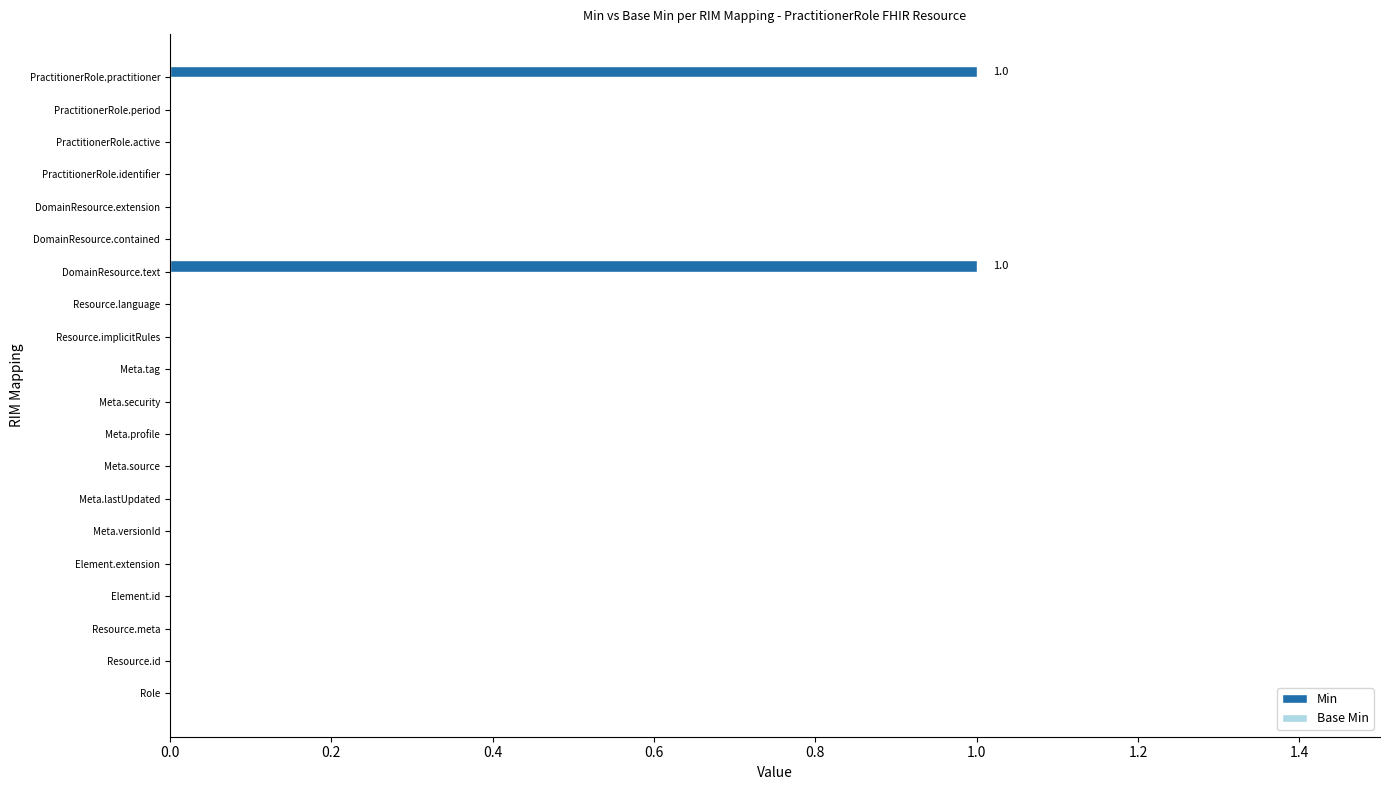

The chart shows a value of 0 at Meta.versionId. True or false?

True